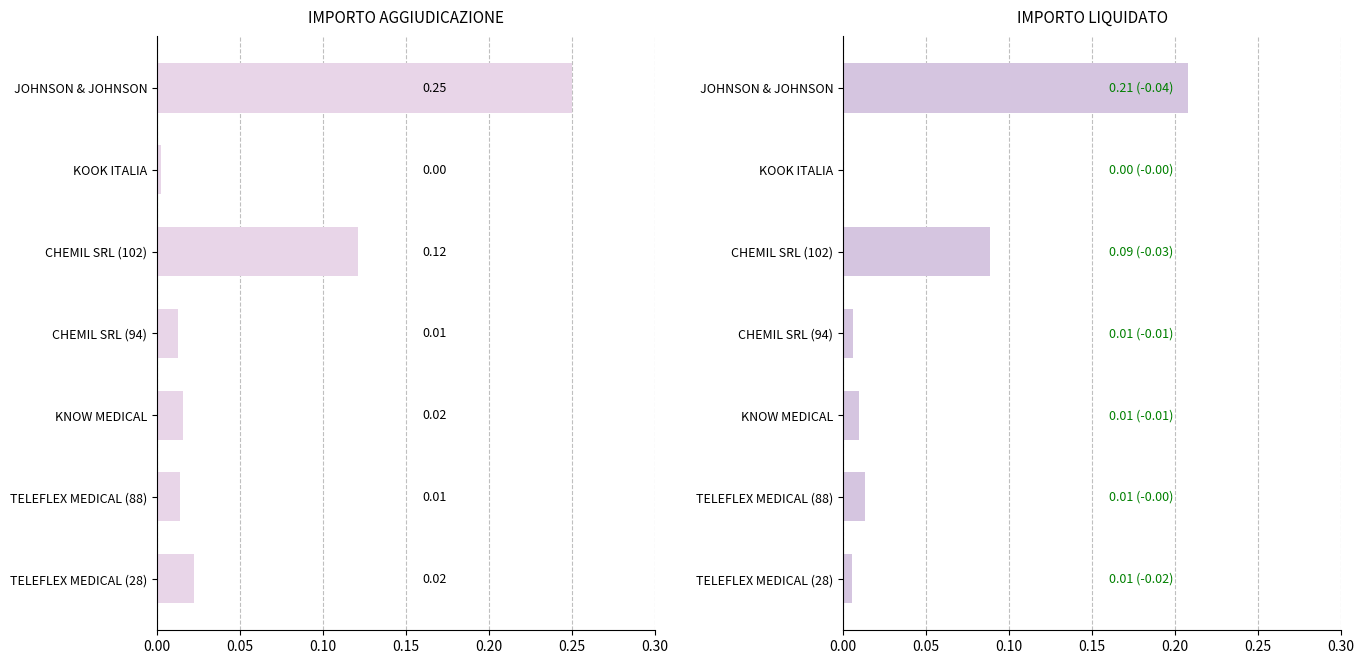

Reading left to right, what are all the values shown in this chart?

IMPORTO AGGIUDICAZIONE: 0.2	0.0	0.1	0.0	0.0	0.0	0.0
IMPORTO LIQUIDATO: 0.2	0.0	0.1	0.0	0.0	0.0	0.0